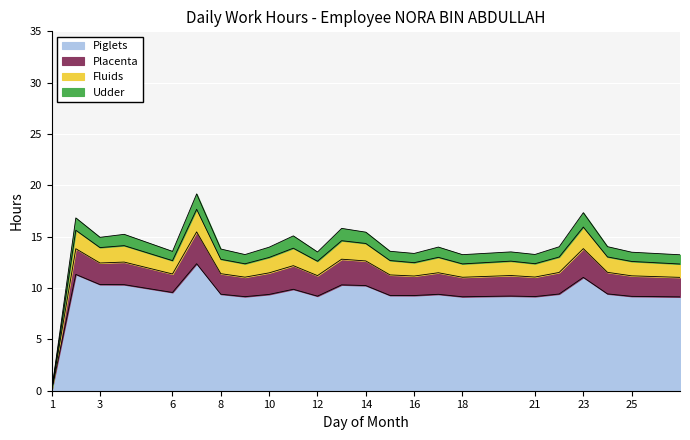

What value does the Piglets series have at 2?

11.3